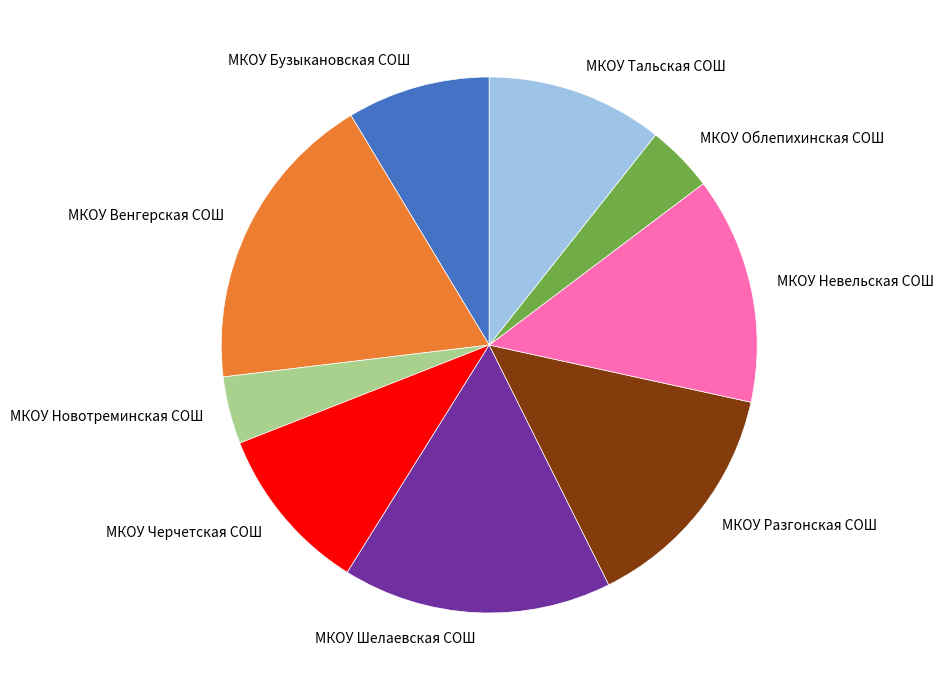

Is there a majority slice in this chart?

No